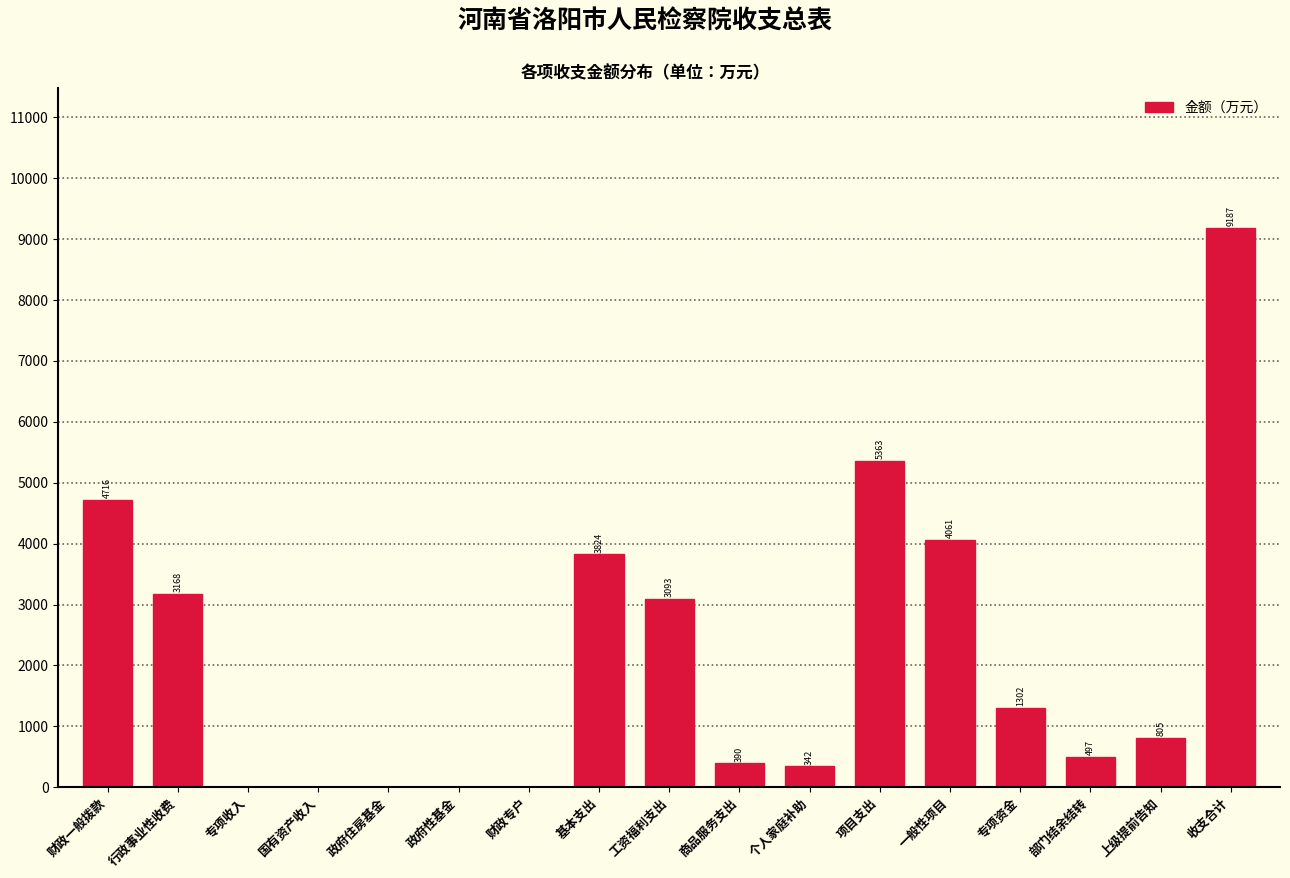

What is the maximum value shown in the chart?

9186.8